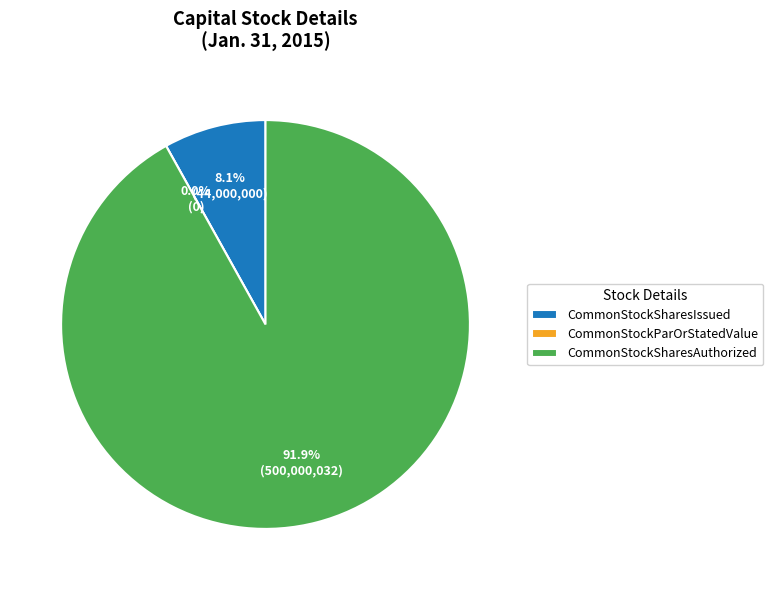

Which category has the smallest portion of the pie?

CommonStockParOrStatedValuePerShare